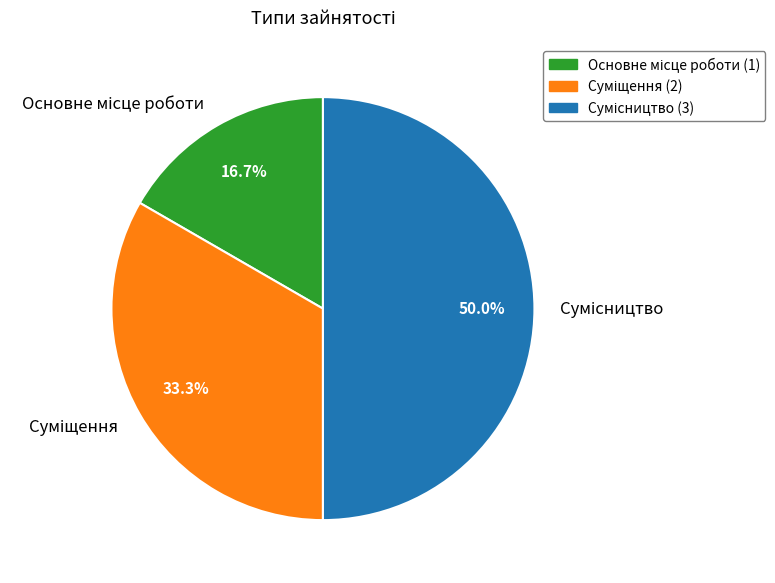

Between Суміщення and Сумісництво, which is larger?

Сумісництво